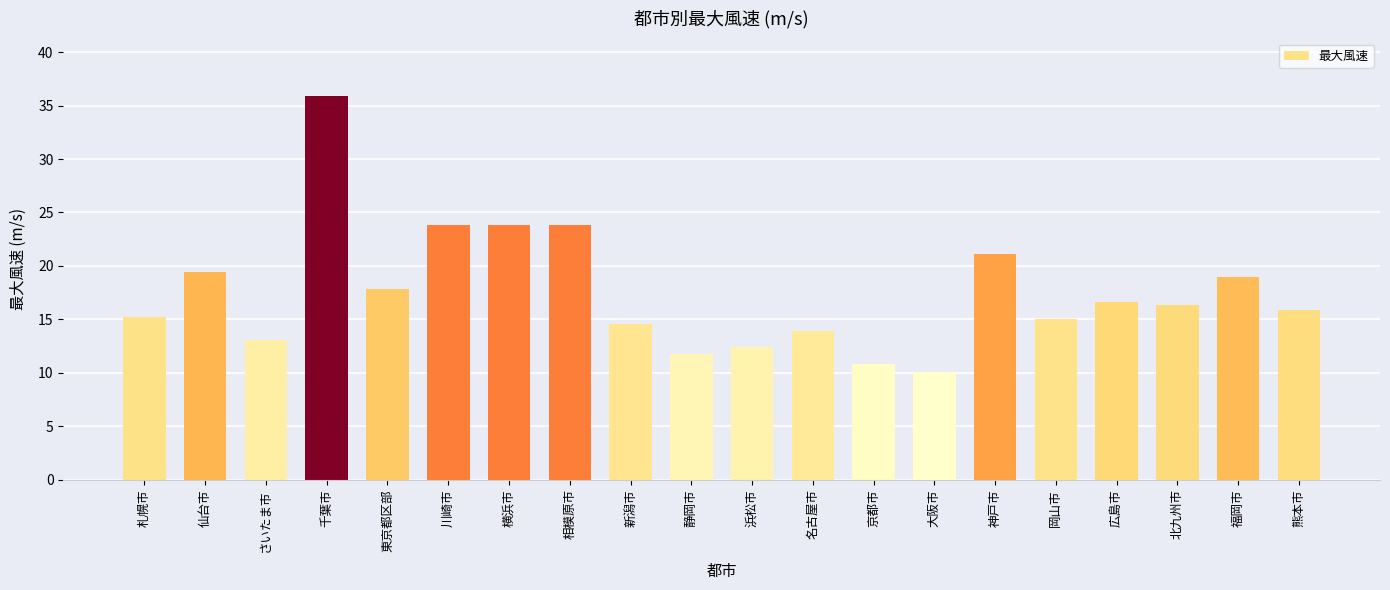

The chart shows a value of 25.9 at 東京都区部. True or false?

False